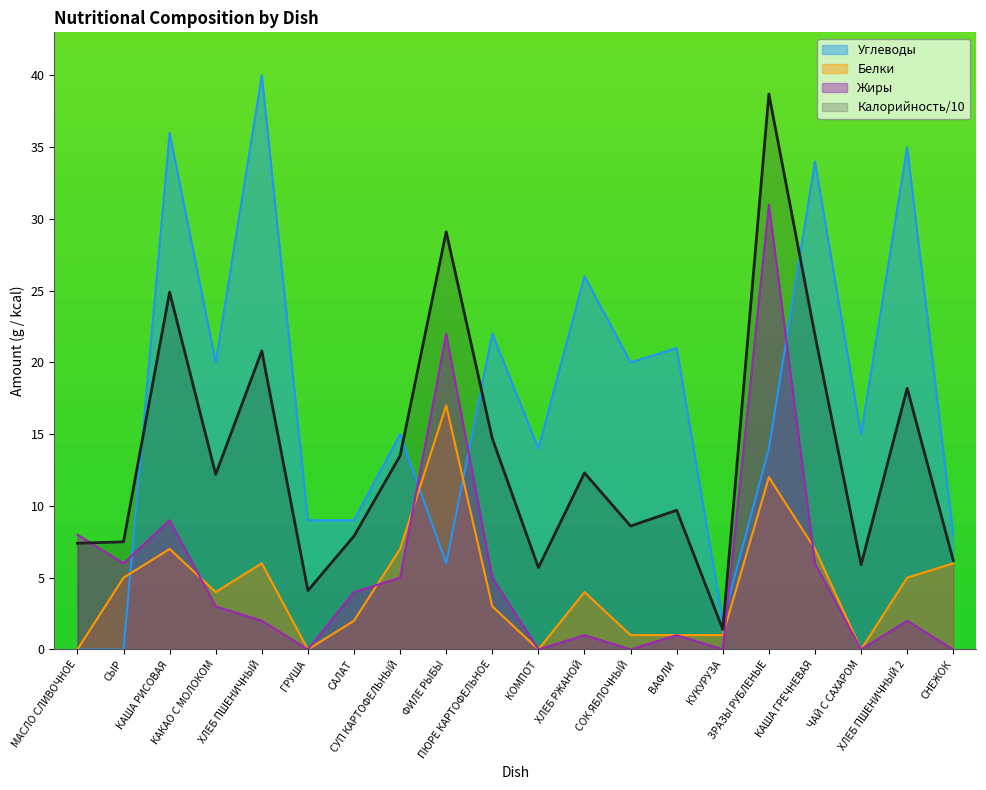

True or false: Белки and Калорийность cross at least once.

False